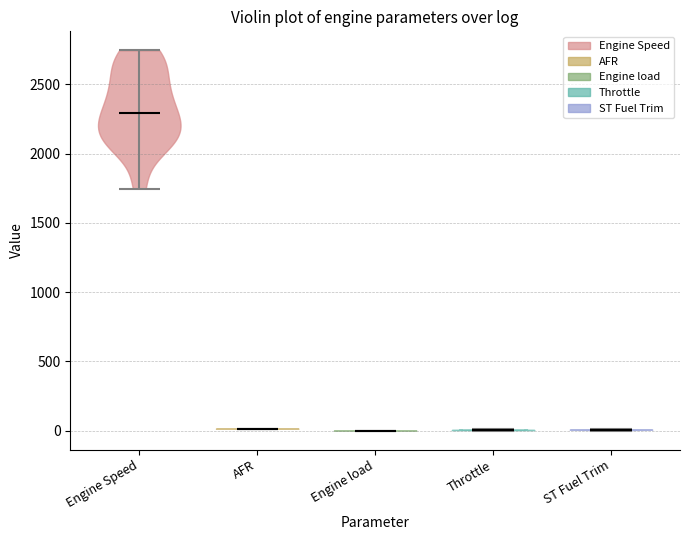

Reading left to right, read every violin against the y-axis: where its median line is, and the lowest and highest points it reaches. The values are not printed on the chart, so give them approximately, as read against the axis.

Engine Speed: median line 2300, lowest point 1750, highest point 2750
AFR: median line 0, lowest point 0, highest point 0
Engine load: median line 0, lowest point 0, highest point 0
Throttle: median line 0, lowest point 0, highest point 0
ST Fuel Trim: median line 0, lowest point 0, highest point 0